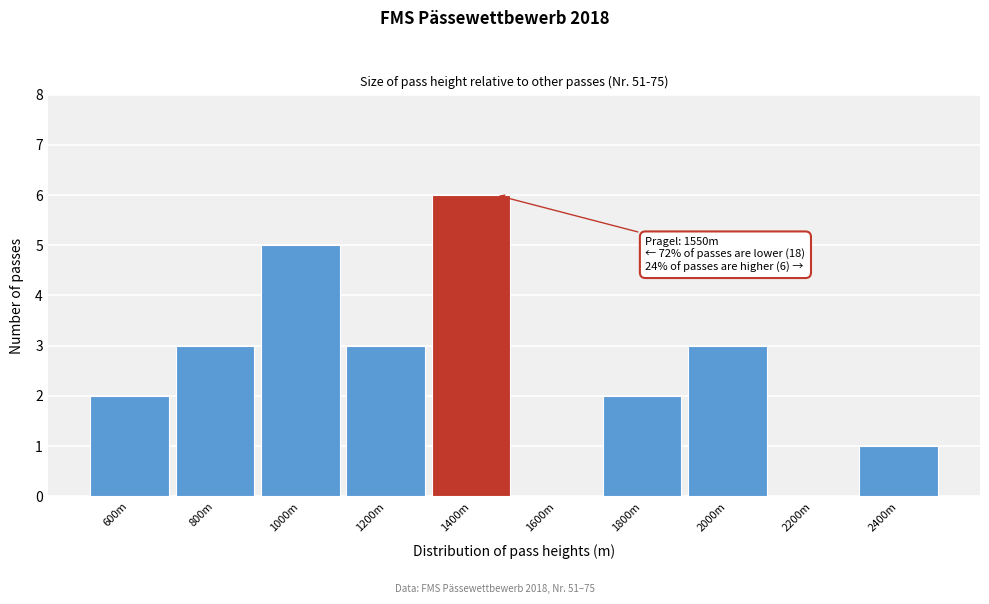

Reading left to right, list all the values displayed in this chart.

600m=2	800m=3	1000m=5	1200m=3	1400m=6	1600m=0	1800m=2	2000m=3	2200m=0	2400m=1